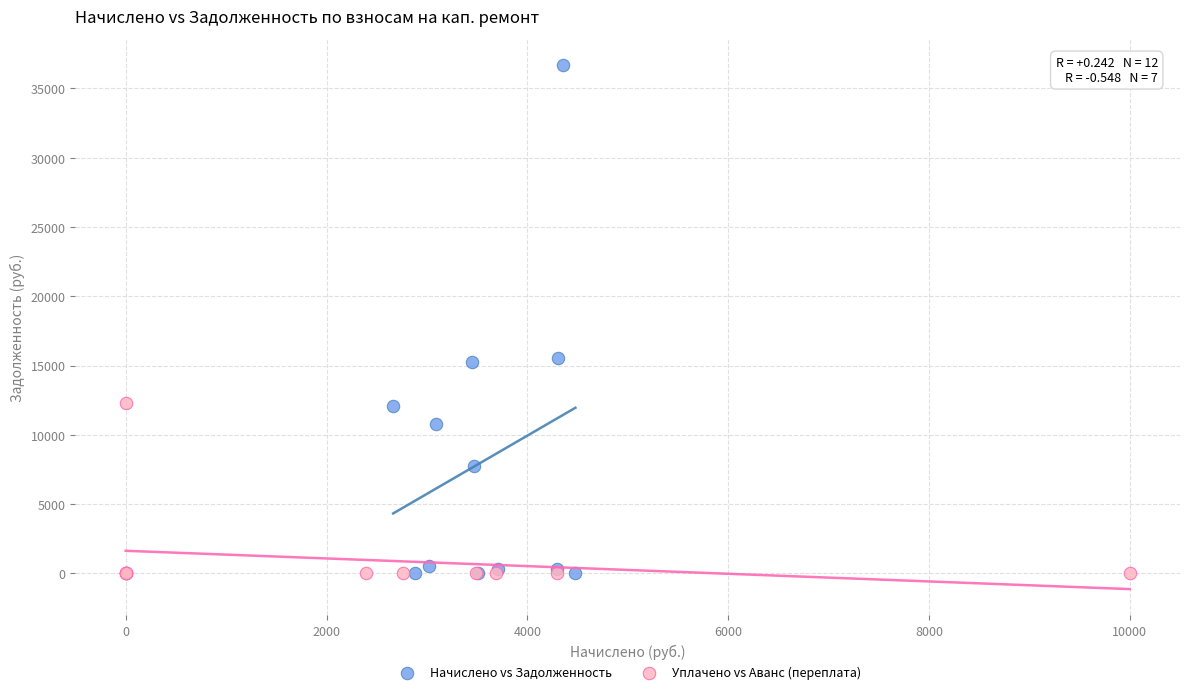

Which series reaches the maximum Y coordinate?

Начислено vs Задолженность